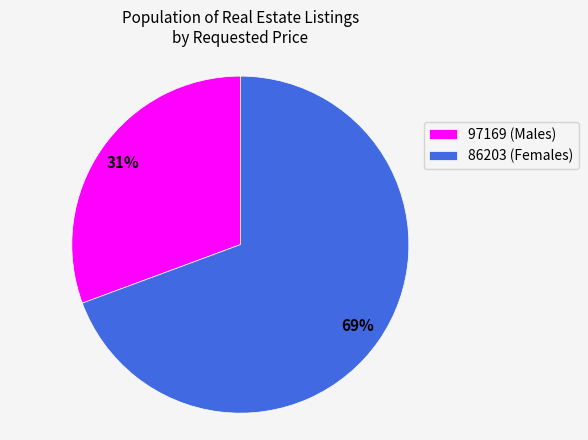

Combined, do 97169 and 86203 account for over 50%?

Yes